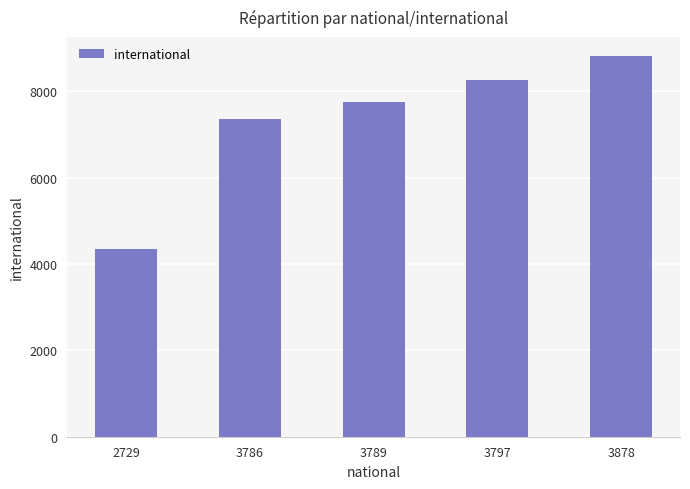

At which category does the chart reach its minimum across all series?

2729